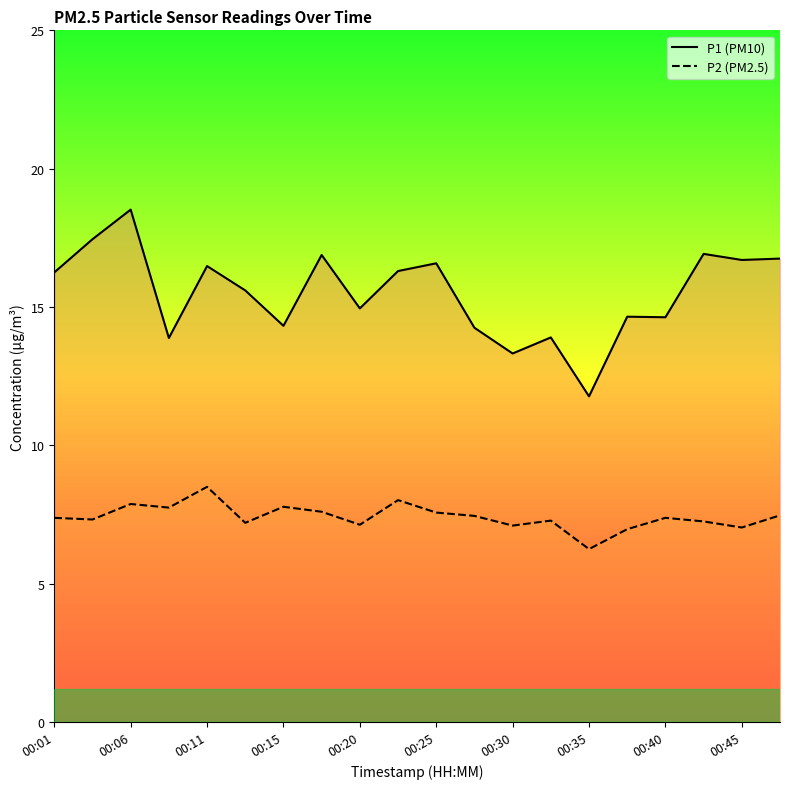

What is the value of the P1 point at the 5th from the left?

16.5